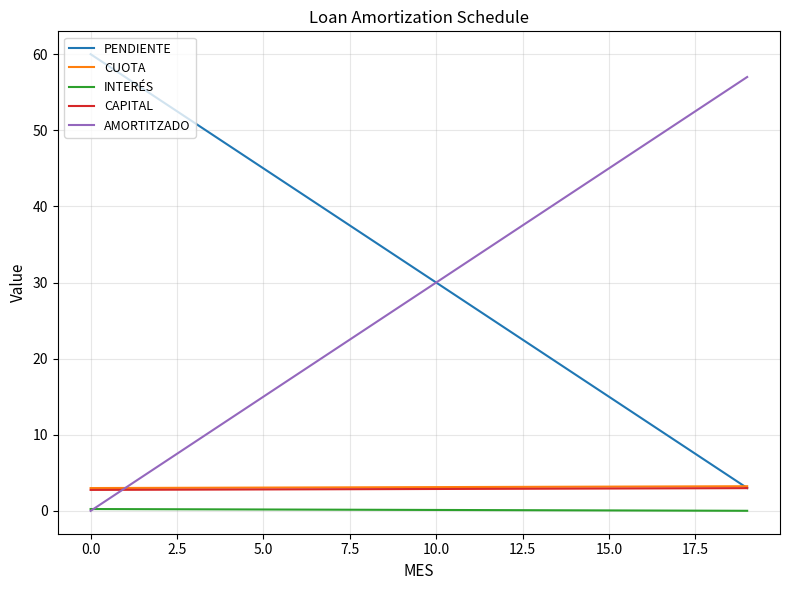

Which series has the largest total across all categories?

PENDIENTE